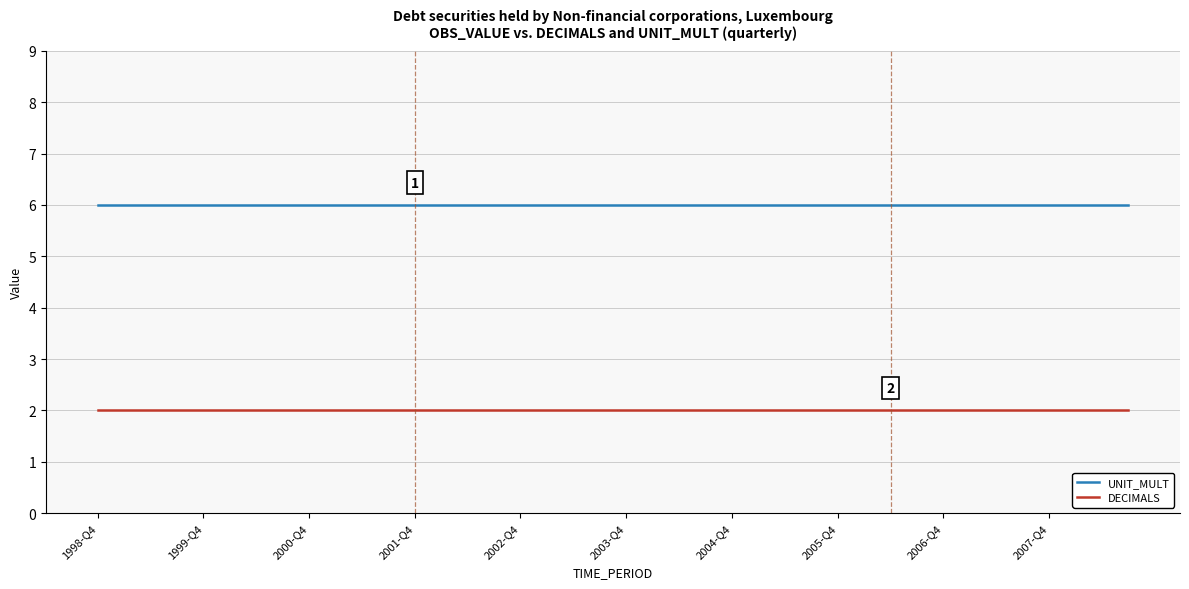

Rank the series by their average value, from highest to lowest.

UNIT_MULT, DECIMALS